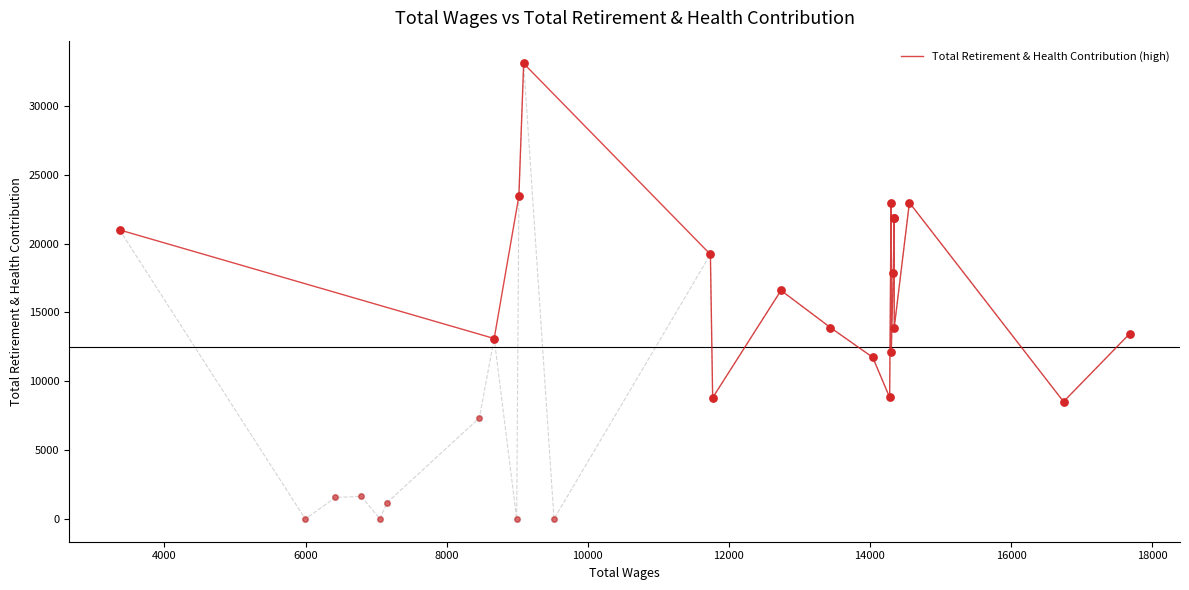

Which has a higher value, 12000 or 10000?

10000